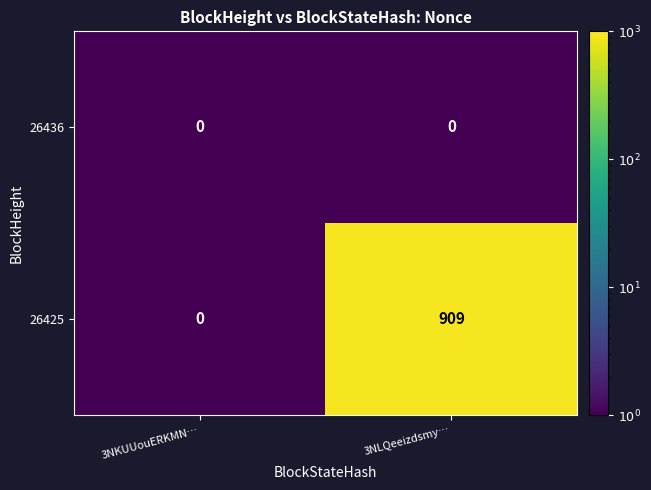

Which series has the widest spread of values?

26425